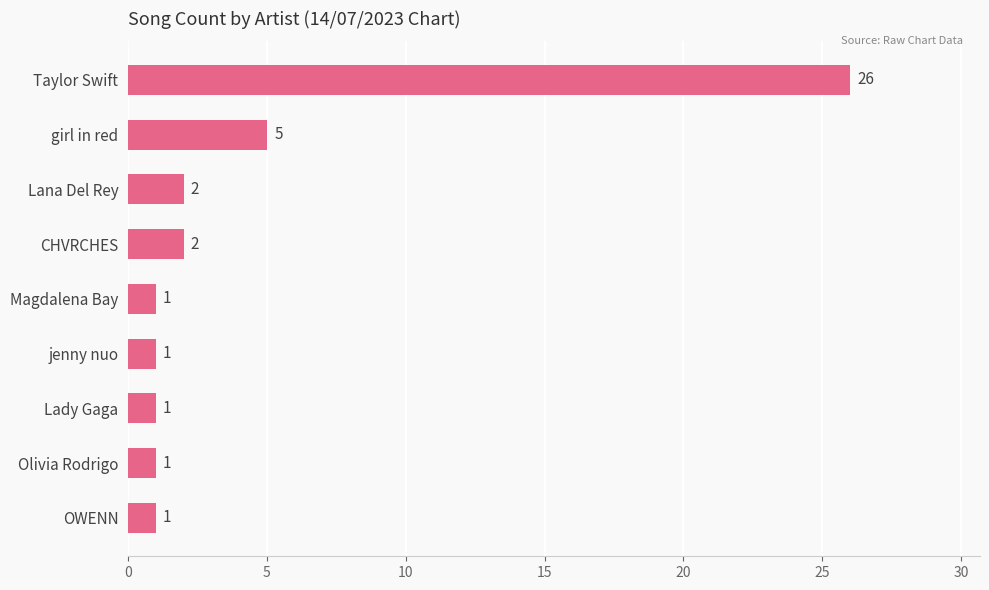

Reading top to bottom, list all the values displayed in this chart.

Taylor Swift=26	girl in red=5	Lana Del Rey=2	CHVRCHES=2	Magdalena Bay=1	jenny nuo=1	Lady Gaga=1	Olivia Rodrigo=1	OWENN=1